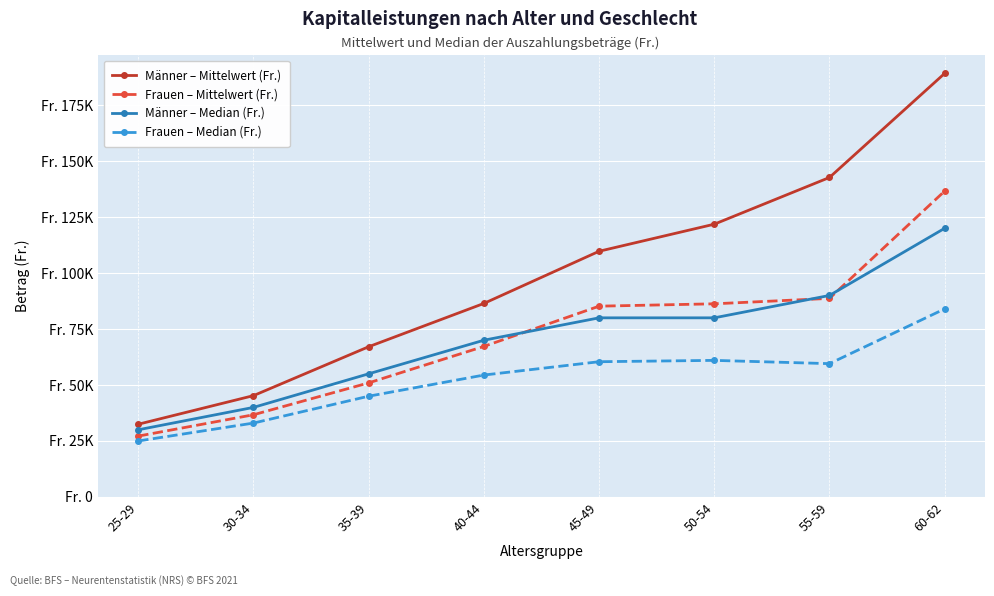

True or false: Männer – Mittelwert (Fr.) and Frauen – Median (Fr.) intersect in this chart.

False